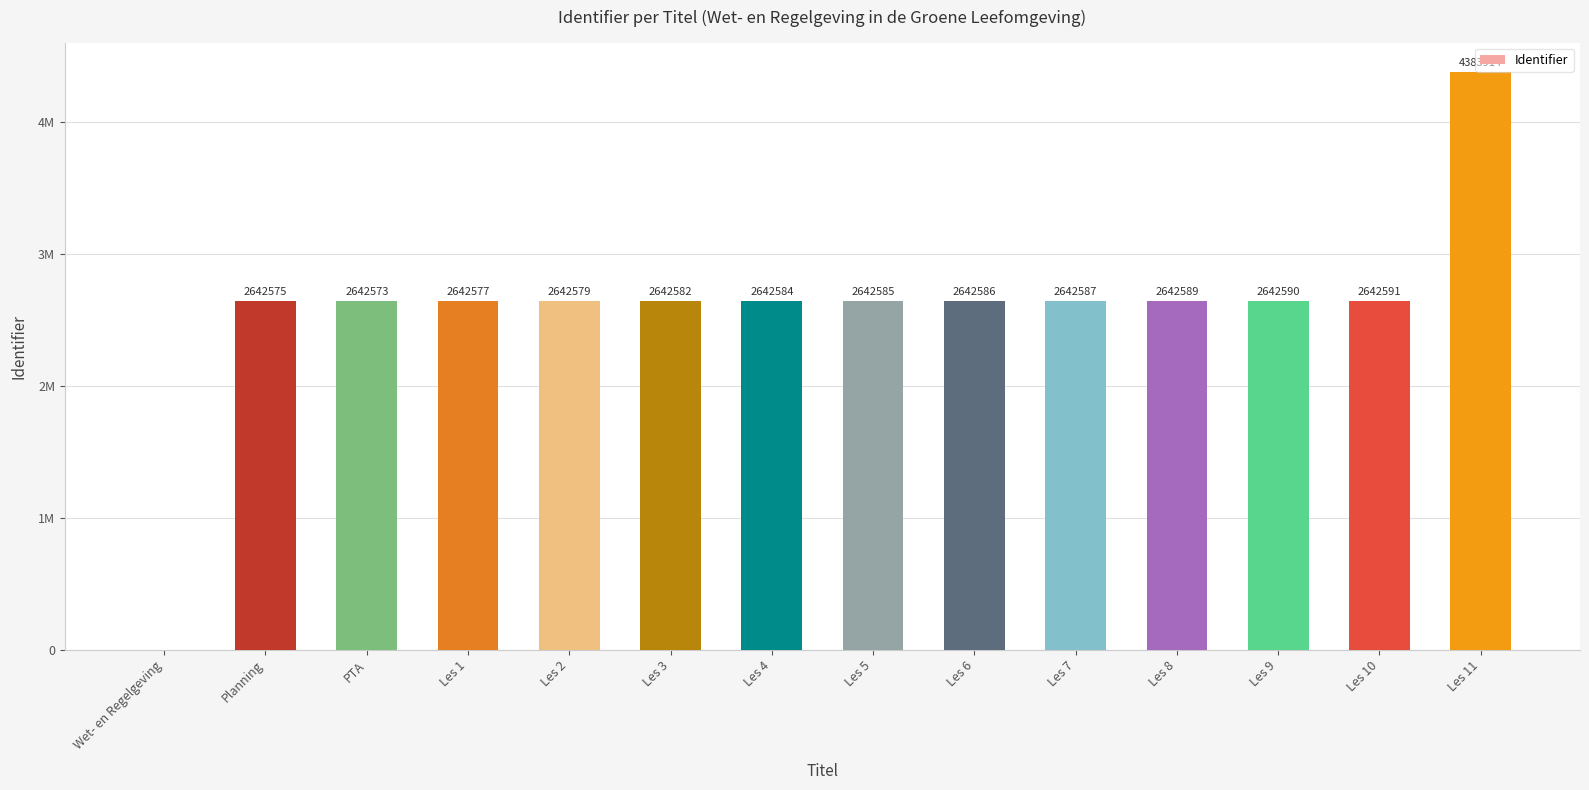

Are the bars horizontal?

No